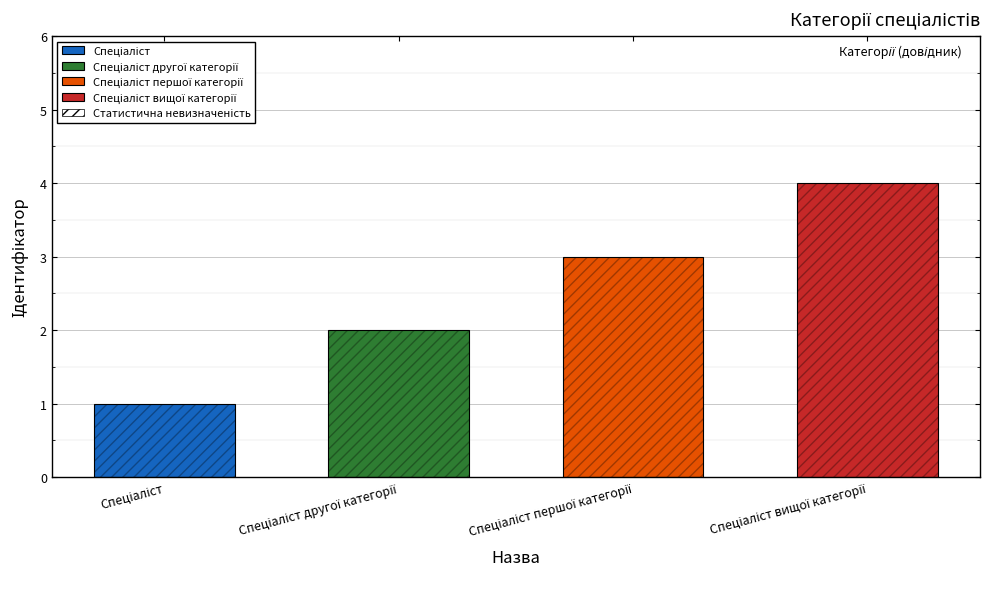

What is the minimum value shown in the chart?

1